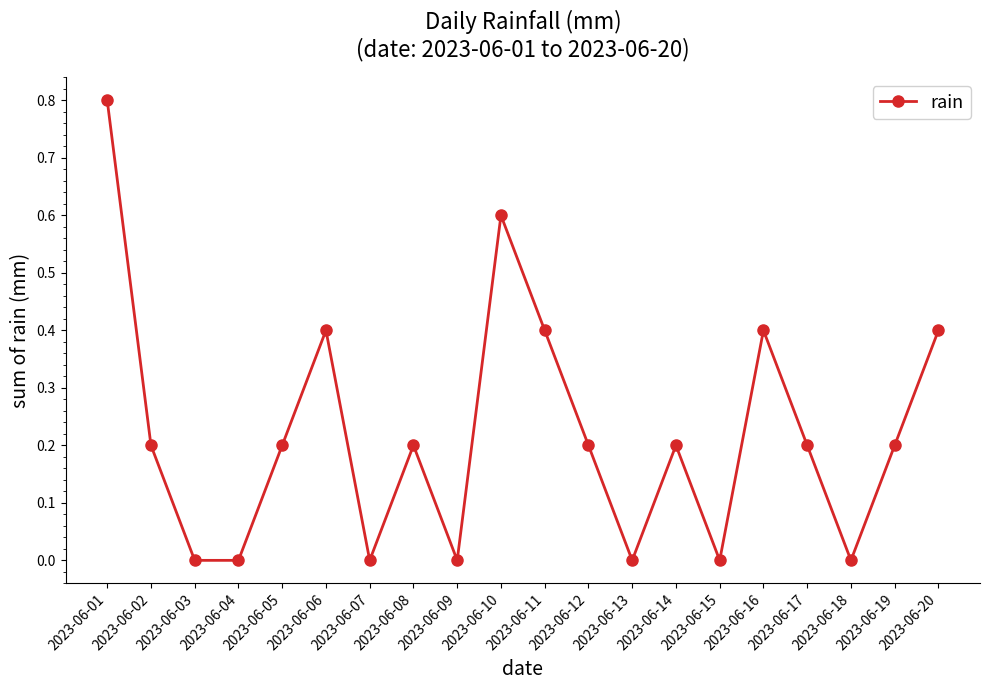

What is the sum of the values at 2023-06-20 and 2023-06-05?

0.6